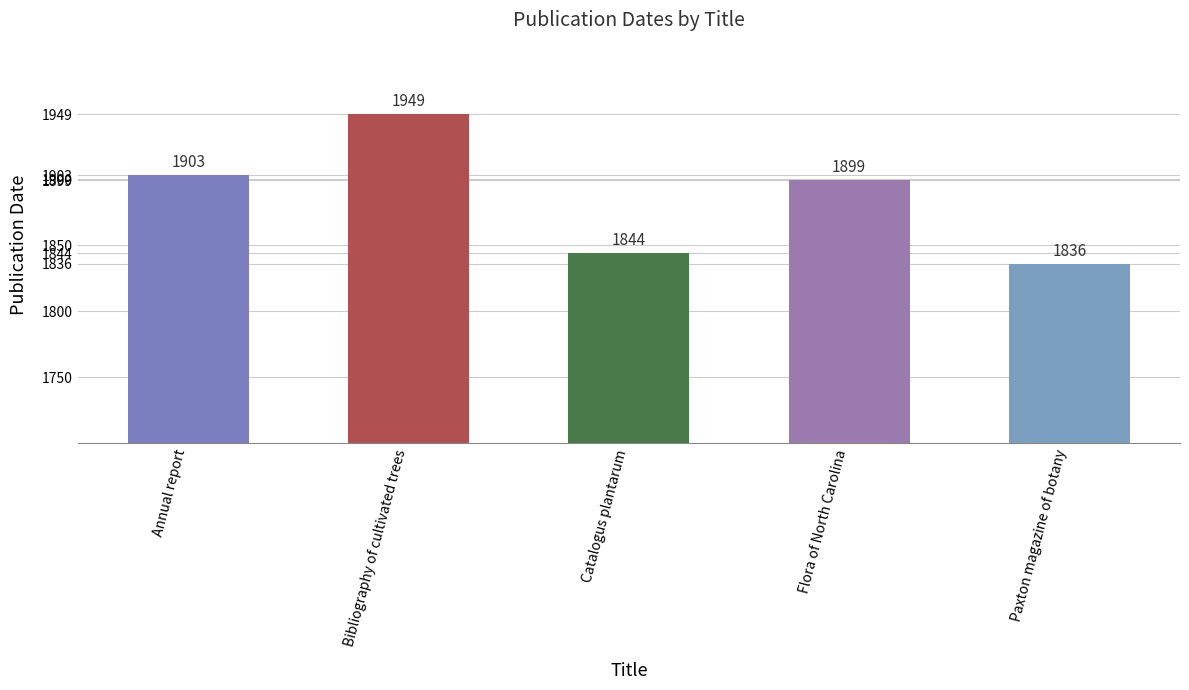

Does the chart contain any negative values?

No